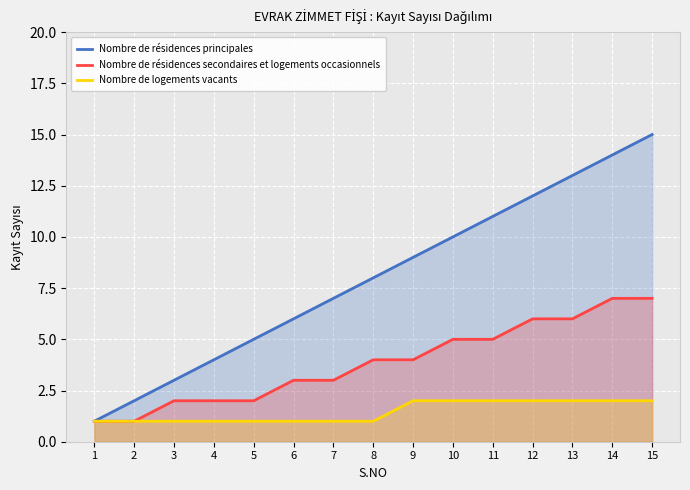

Rank the series by their average value, from lowest to highest.

Nombre de logements vacants, Nombre de résidences secondaires et logements occasionnels, Nombre de résidences principales